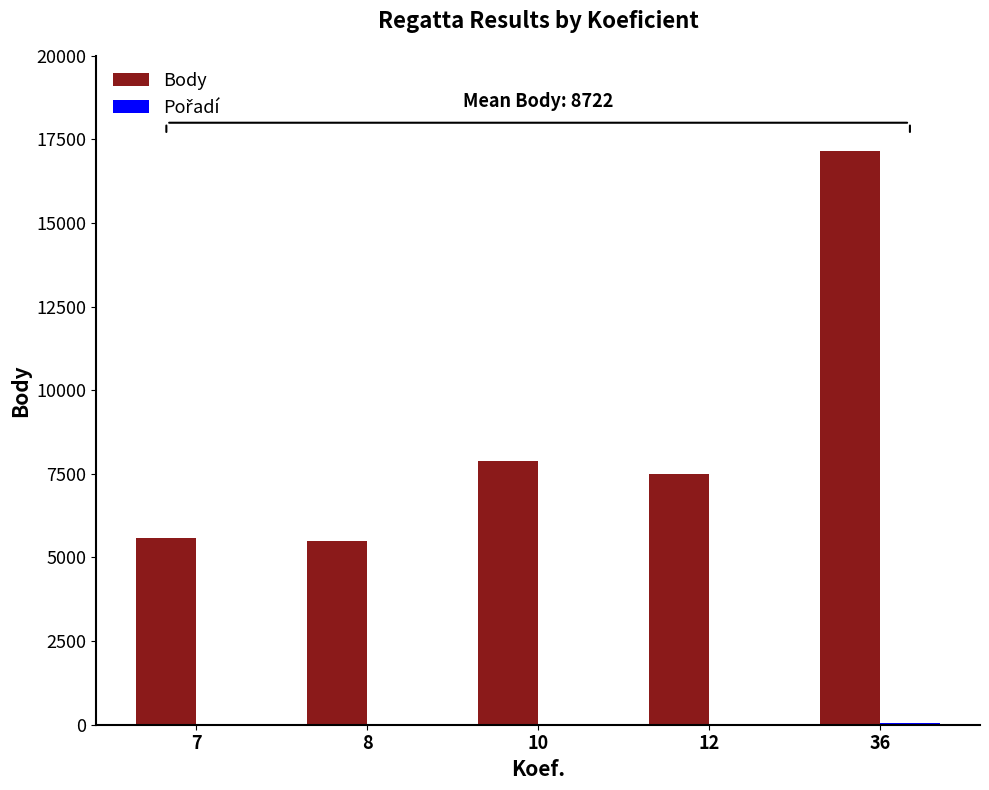

What is the sum of all Body values?

43612.0